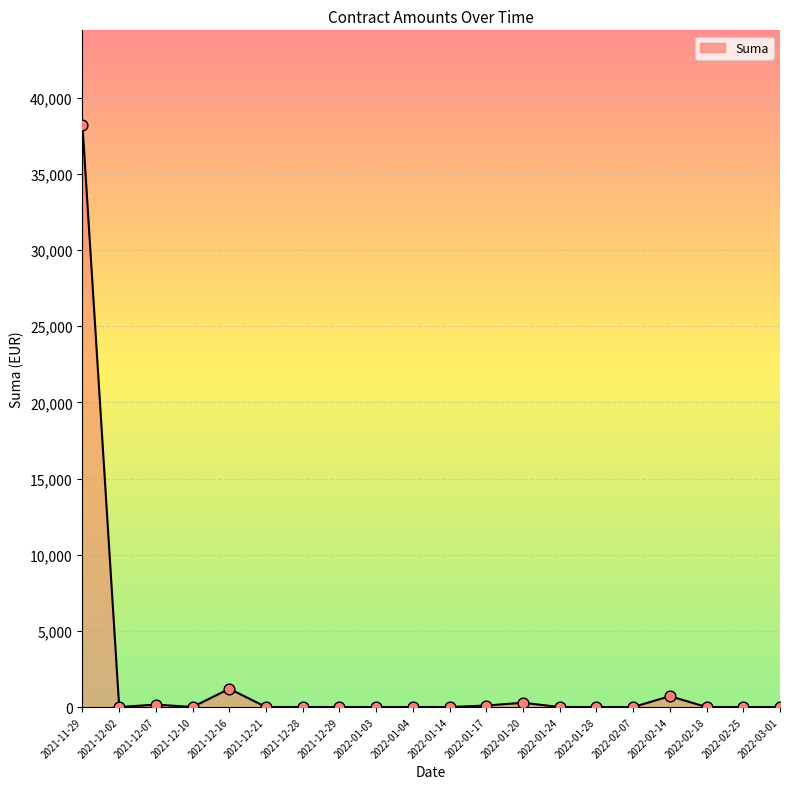

Which has a higher value, 2022-01-04 or 2021-11-29?

2021-11-29